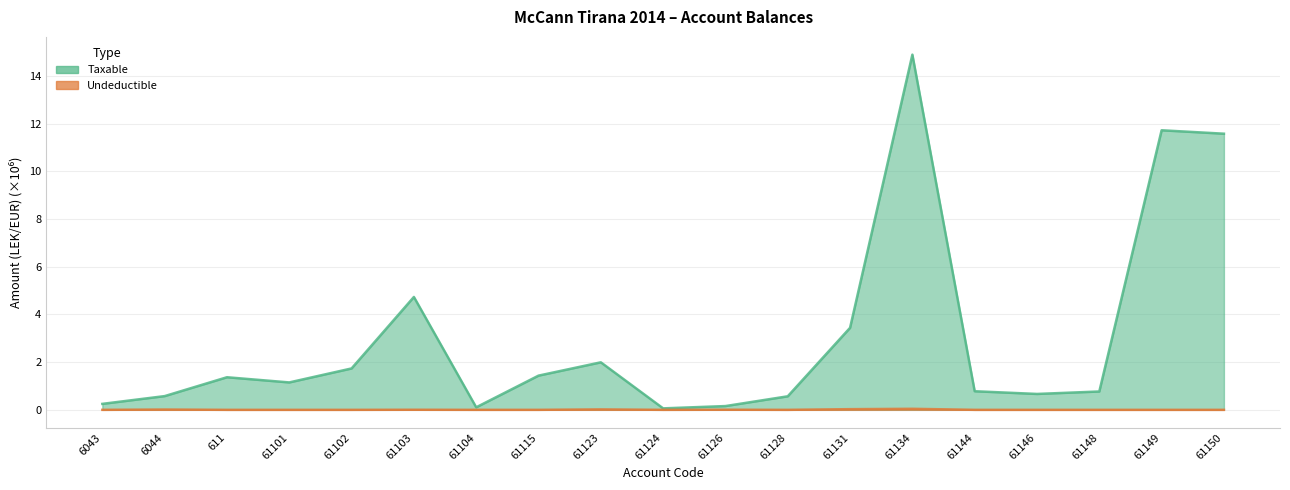

Does the chart have visible grid lines?

Yes